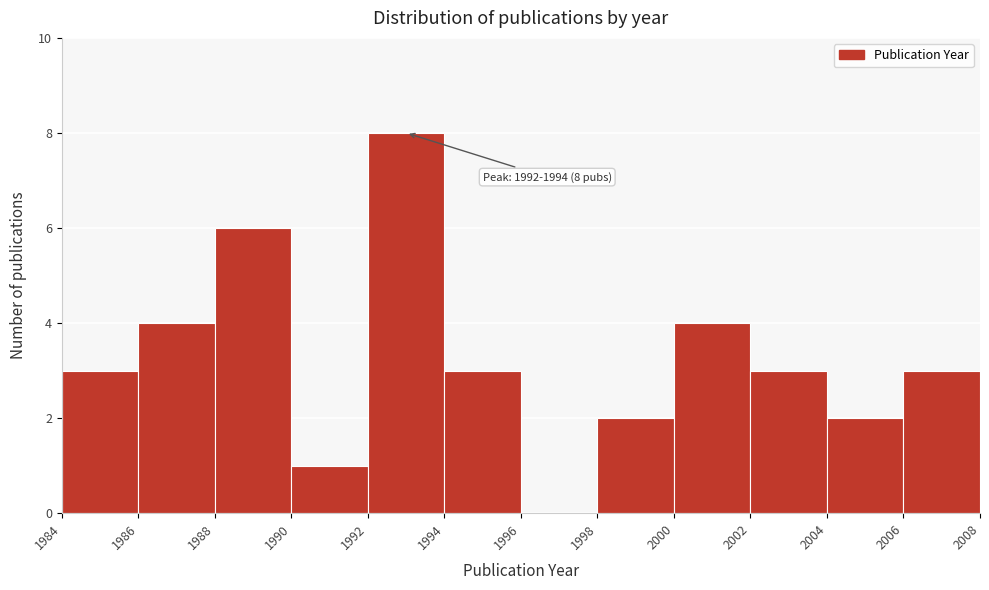

Which range on the x-axis has the tallest bar?

1992 to 1994